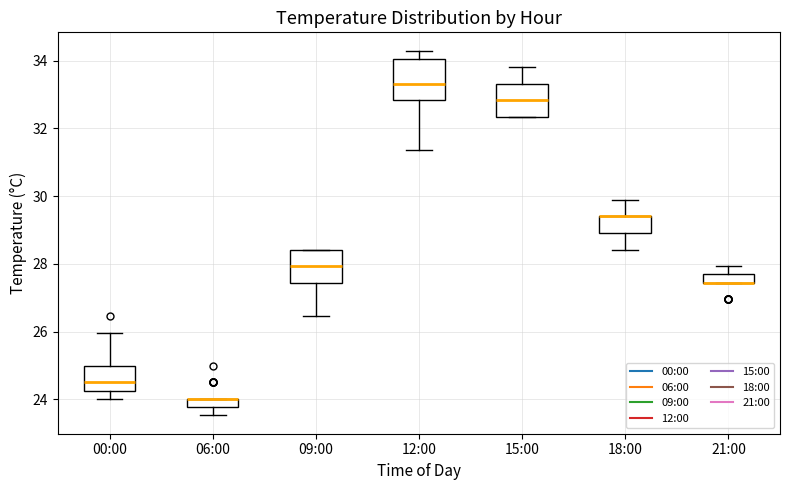

Comparing the boxes themselves (not the whiskers), which one is the tallest?

12:00